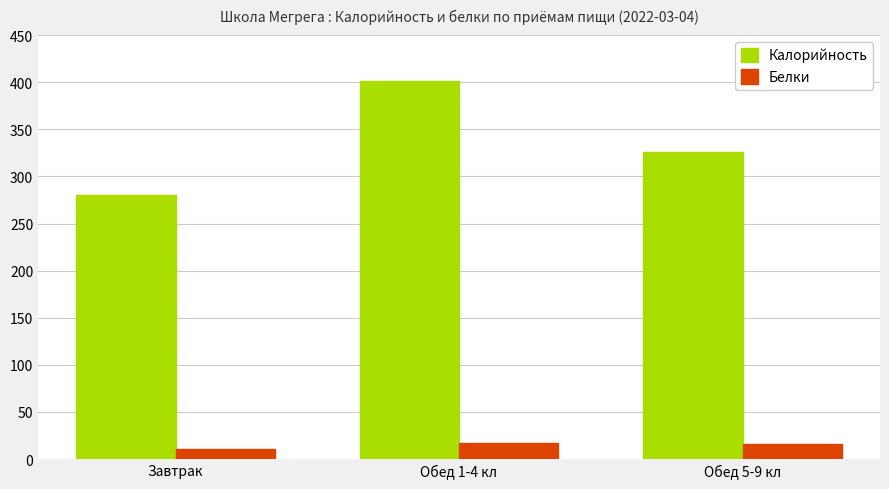

Rank the series by their maximum value, from lowest to highest.

Белки, Калорийность